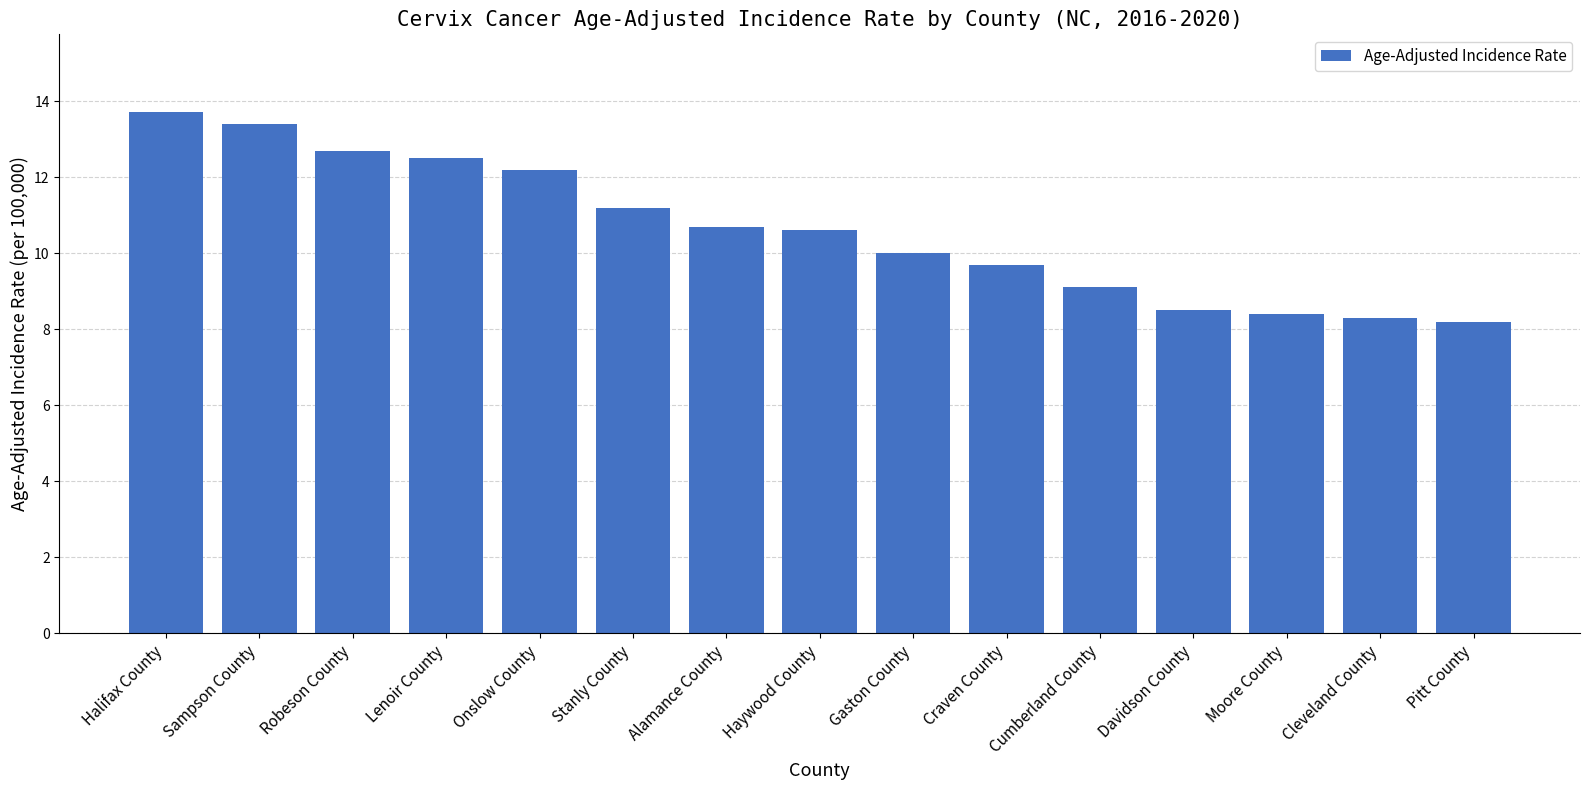

Reading left to right, transcribe all the data shown in this chart.

13.7	13.4	12.7	12.5	12.2	11.2	10.7	10.6	10.0	9.7	9.1	8.5	8.4	8.3	8.2